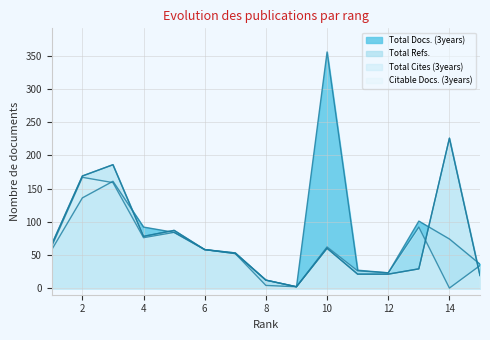

How many interior local valleys does the Total Refs. series have?

2